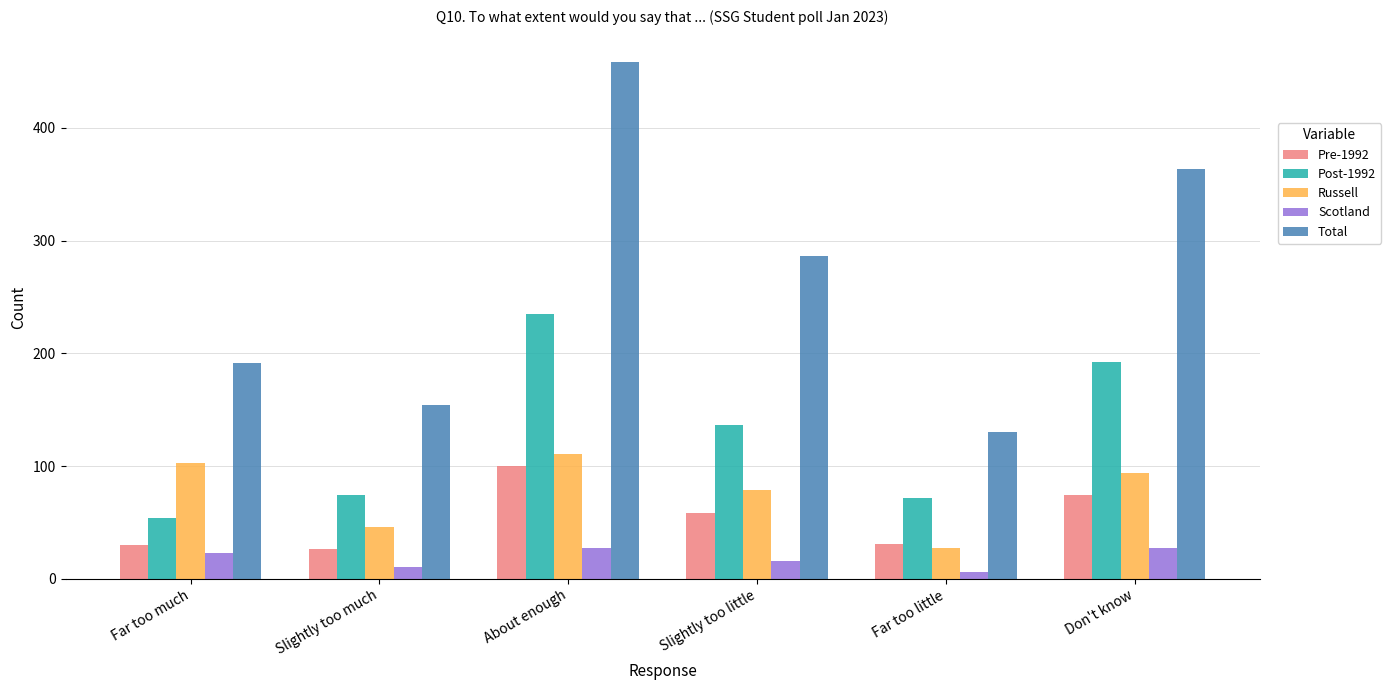

What is the minimum value for Total?

130